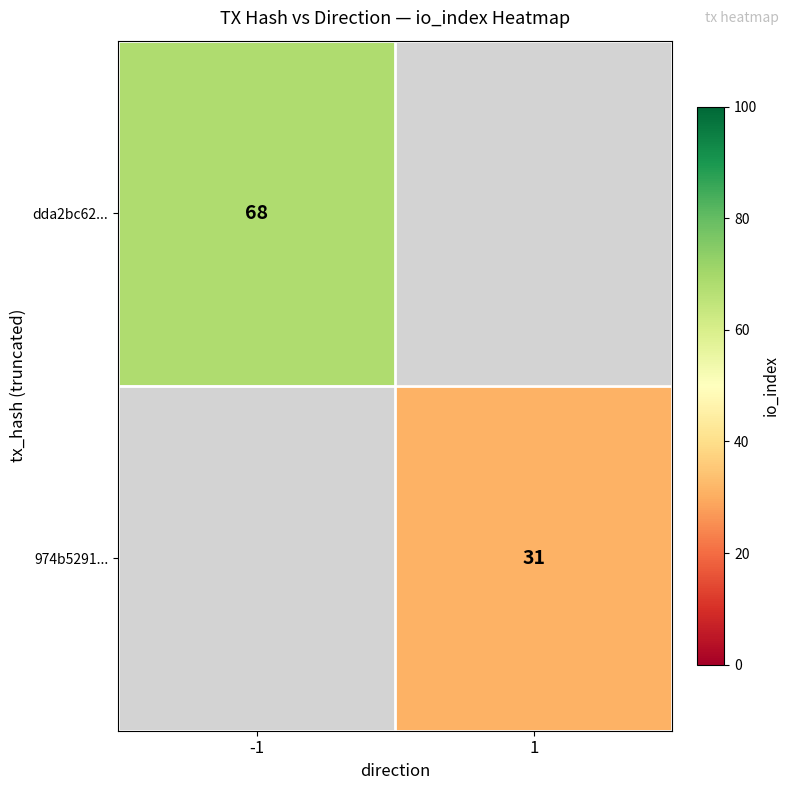

True or false: 974b5291... has a value of 31 at 1.

True